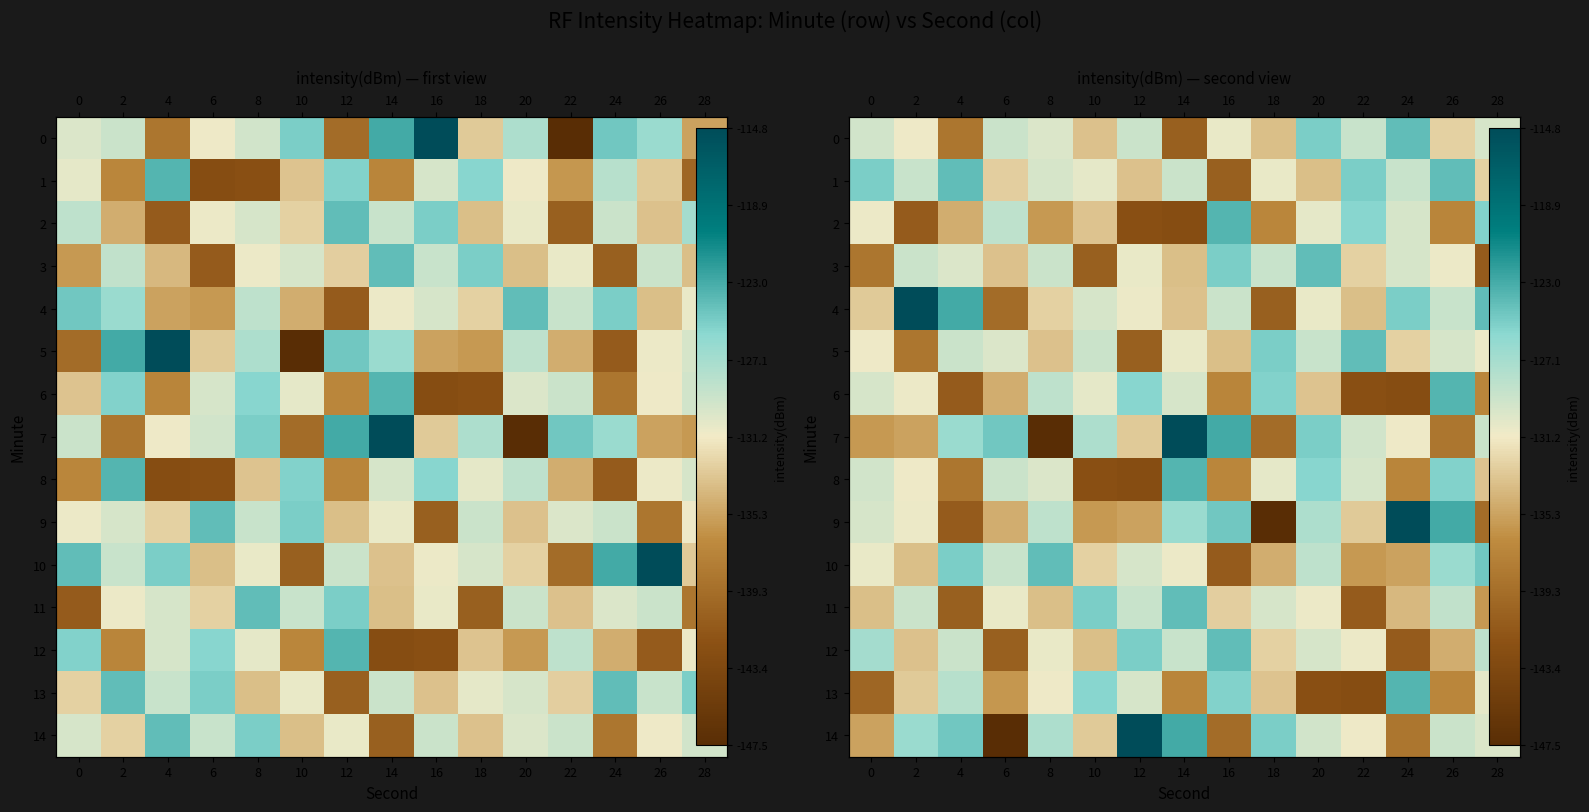

Rank the series at 20 from lowest to highest value.

13, 1, 6, 11, 4, 2, 12, 14, 5, 10, 9, 8, 0, 7, 3